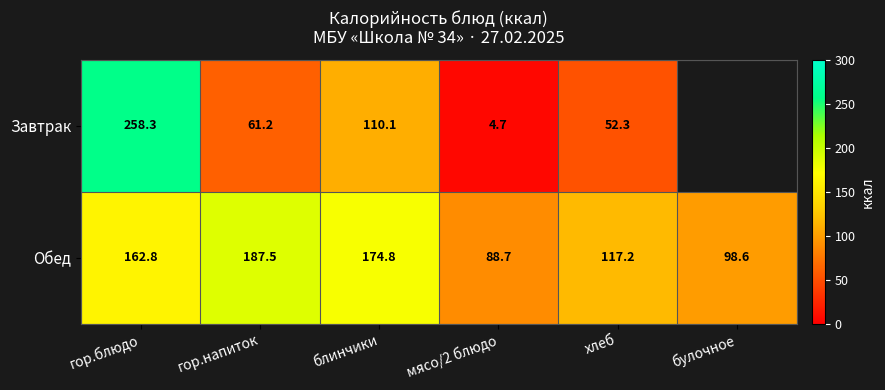

At which label does Обед first exceed 162?

гор.блюдо